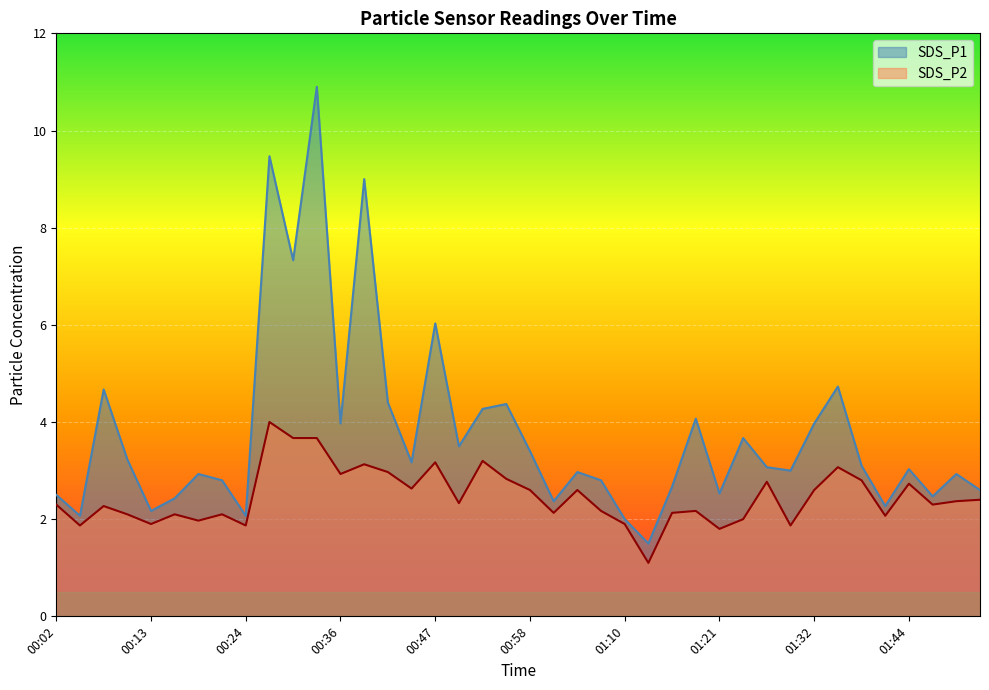

The value of SDS_P1 at 01:32 is 7.0. True or false?

False